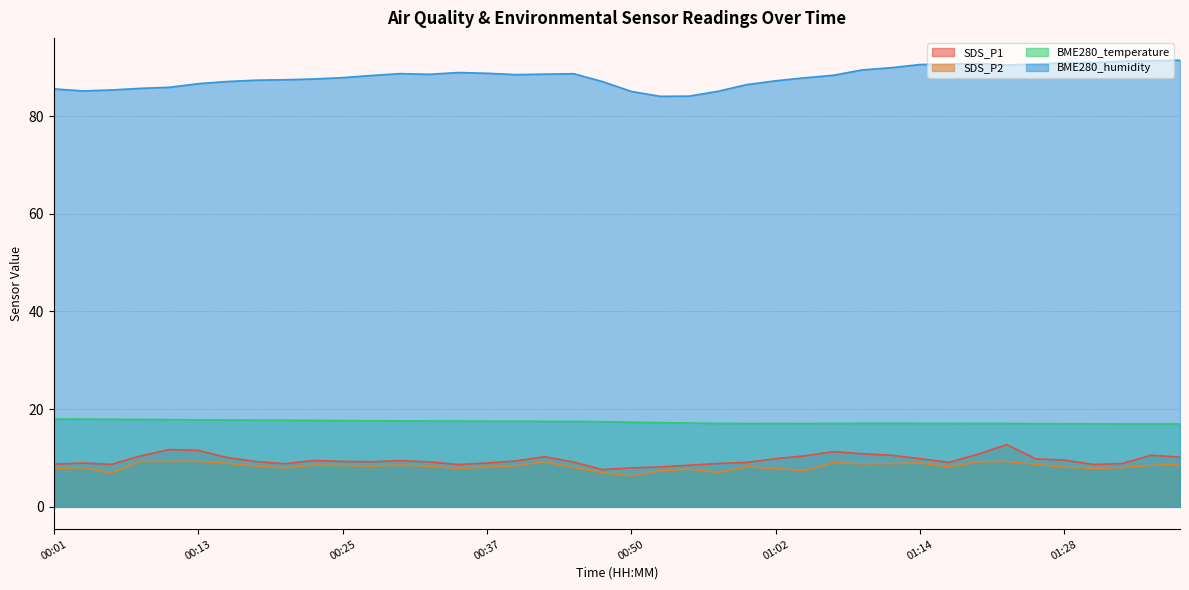

What position from the right is 00:18?

33